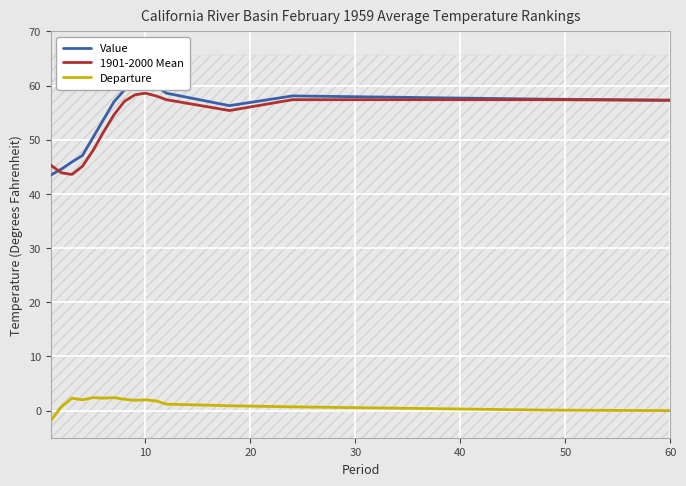

True or false: Departure has a value of 2.0 at 10.

True